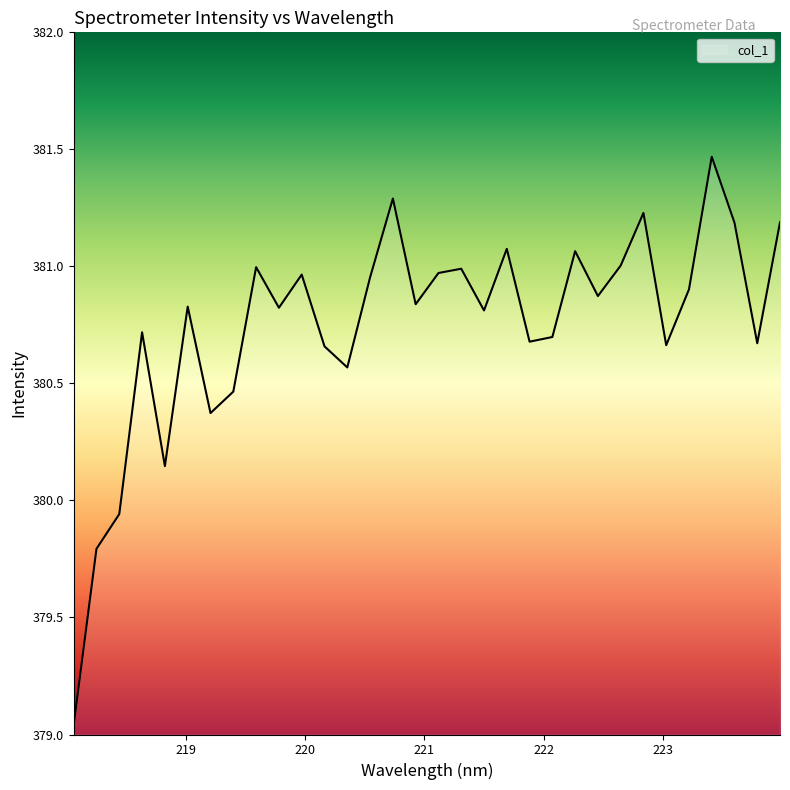

What is the sum of all values?

12183.9